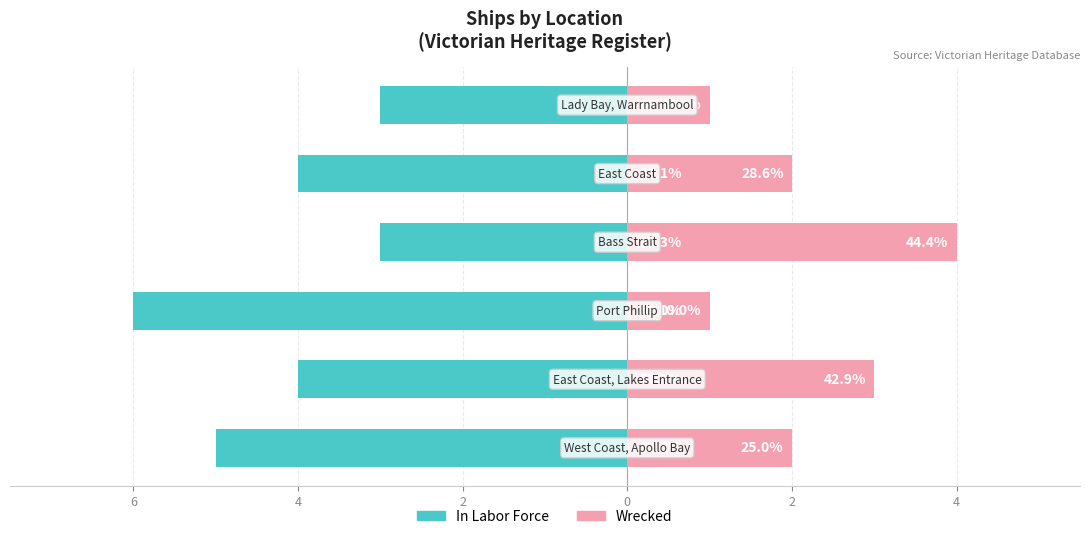

What is the difference between the In Labor Force values at 4 and 0?

2